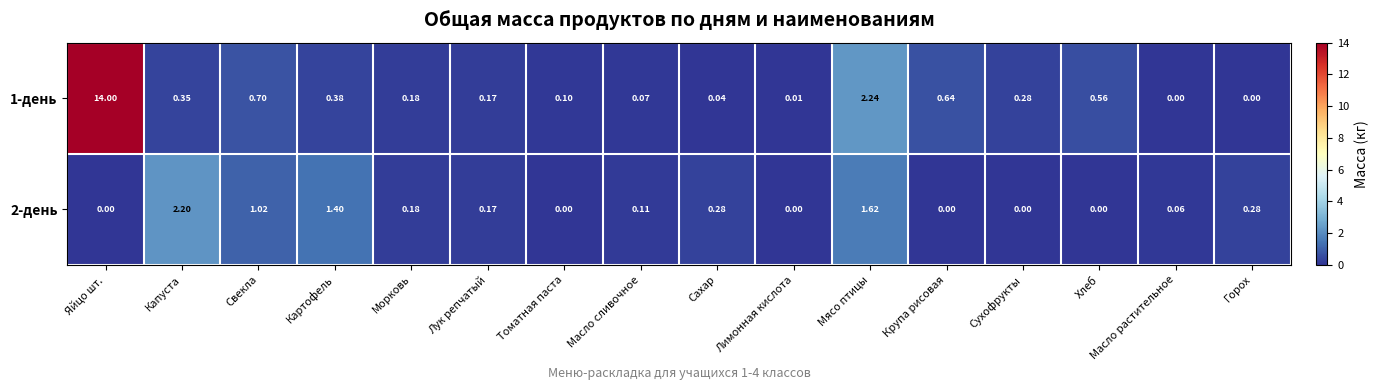

At which category is the sum across all series the highest?

Яйцо шт.